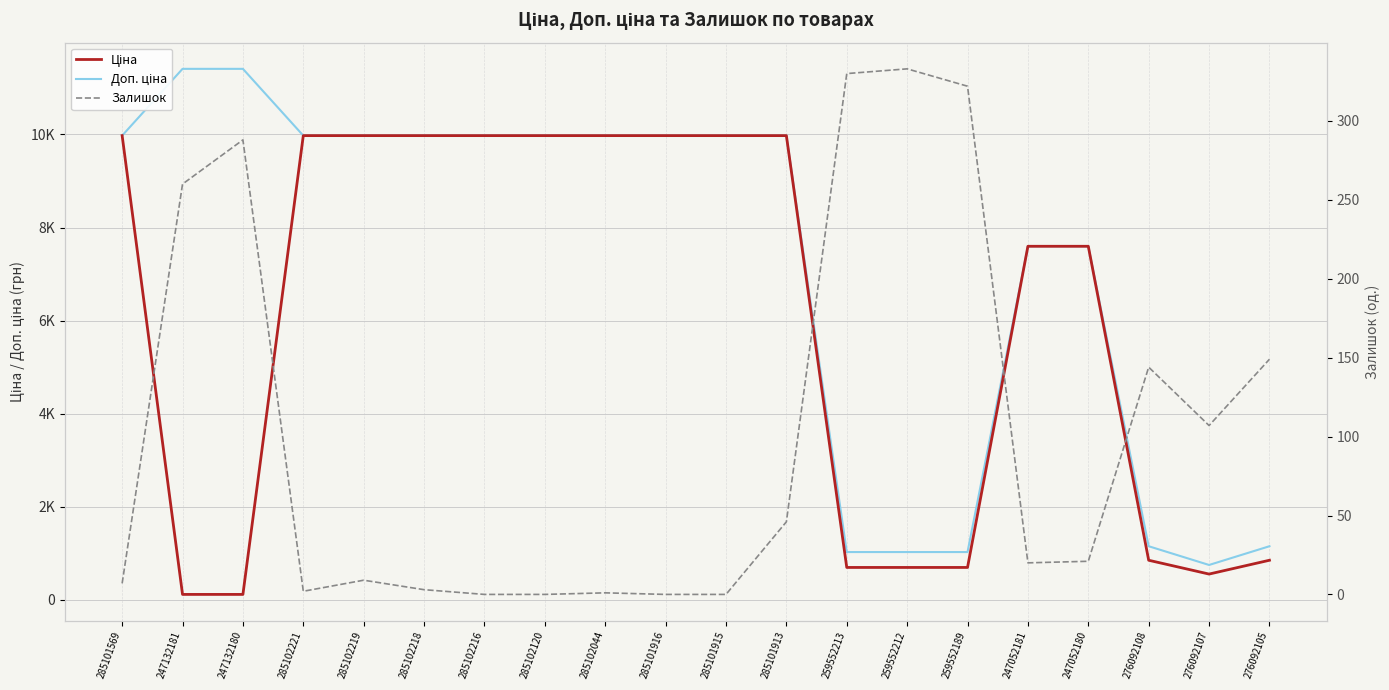

True or false: Залишок and Ціна cross at least once.

True